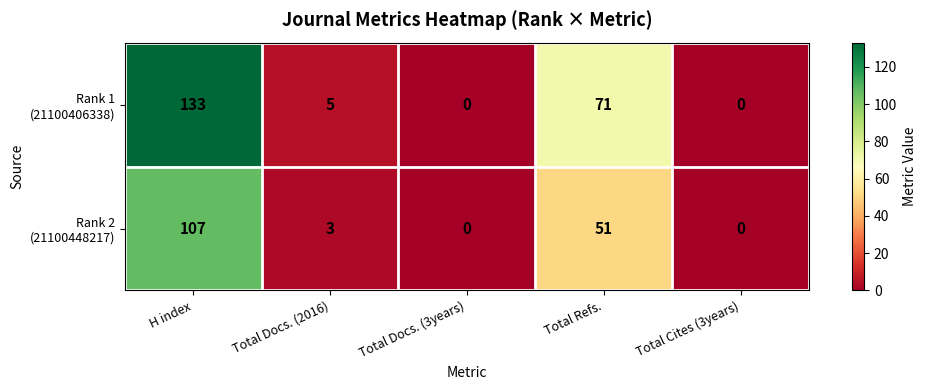

What is the greatest value displayed?

133